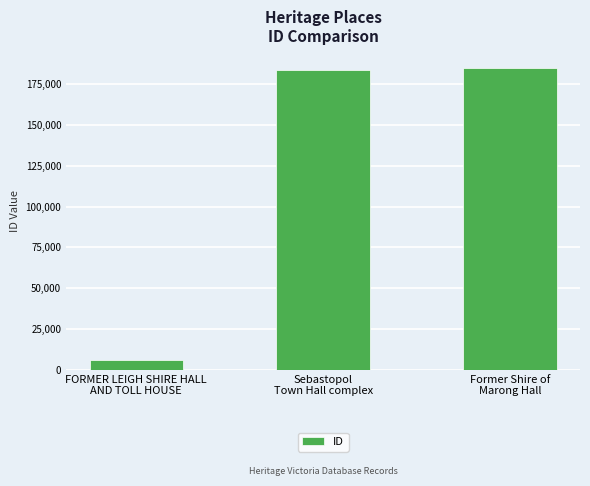

What is the difference between the maximum and minimum values?

178919